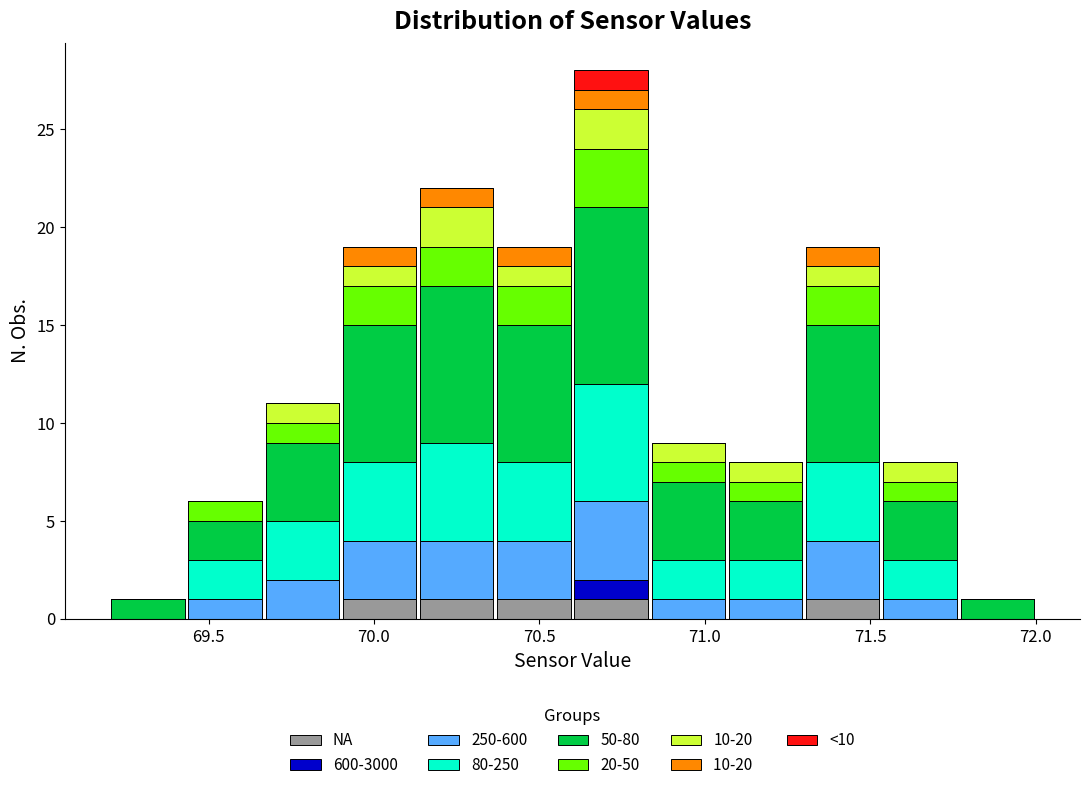

Which range on the x-axis has the tallest stacked bar (by total height)?

70.60 to 70.85